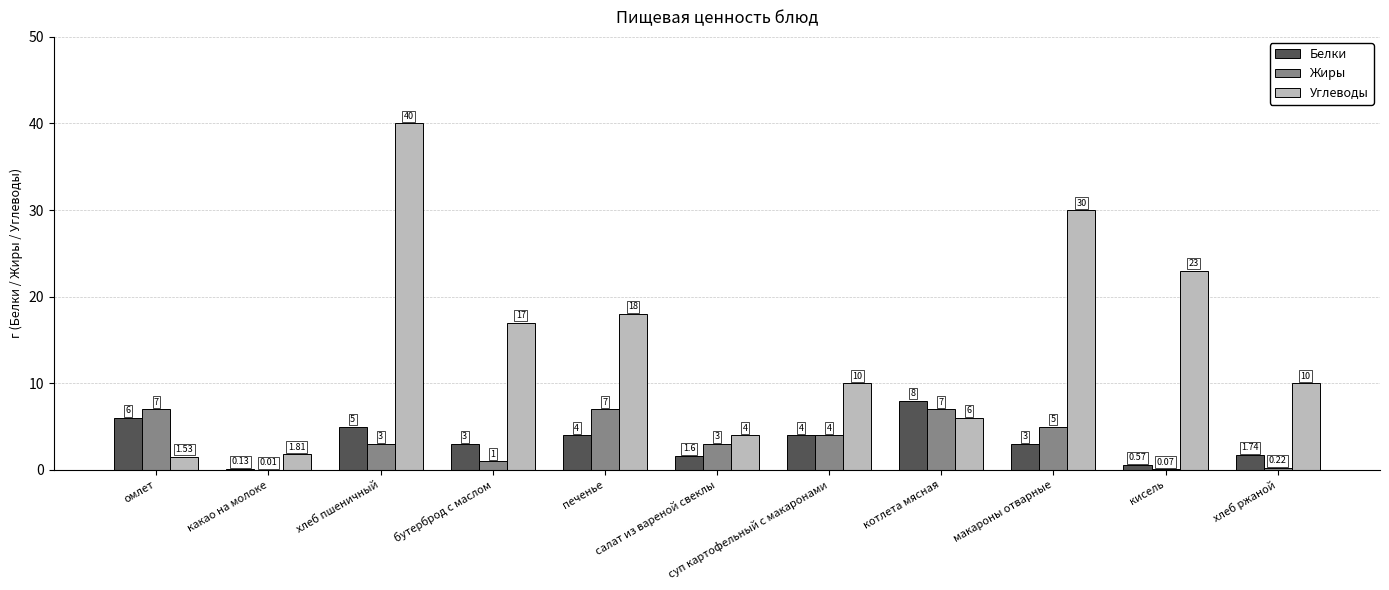

Between суп картофельный с макаронами and кисель, which series saw the biggest shift?

Углеводы